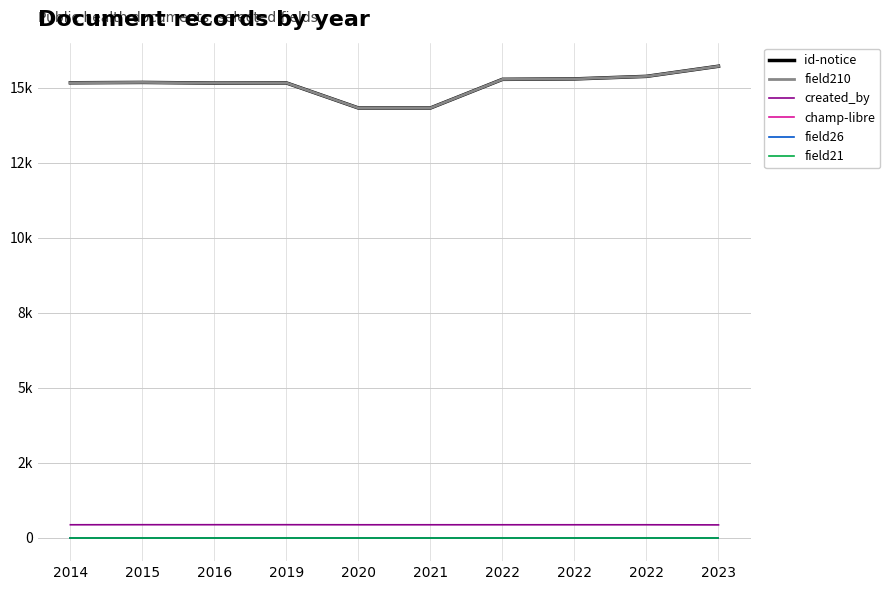

What is the value of the id-notice point at the 7th from the left?

15285